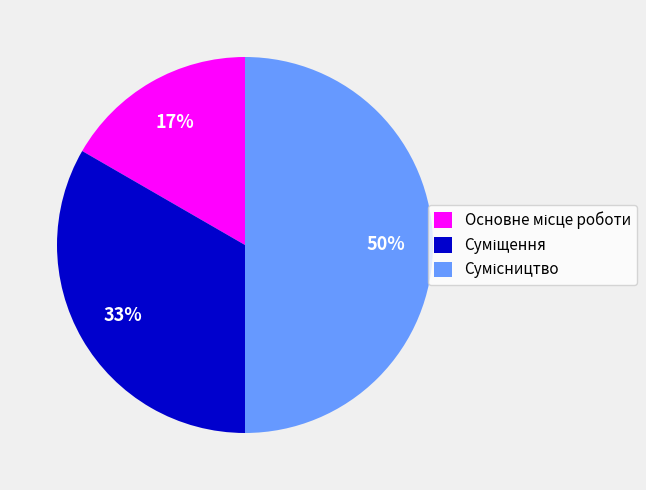

To the nearest percent, what is the difference between the largest and smallest slice percentages?

33%